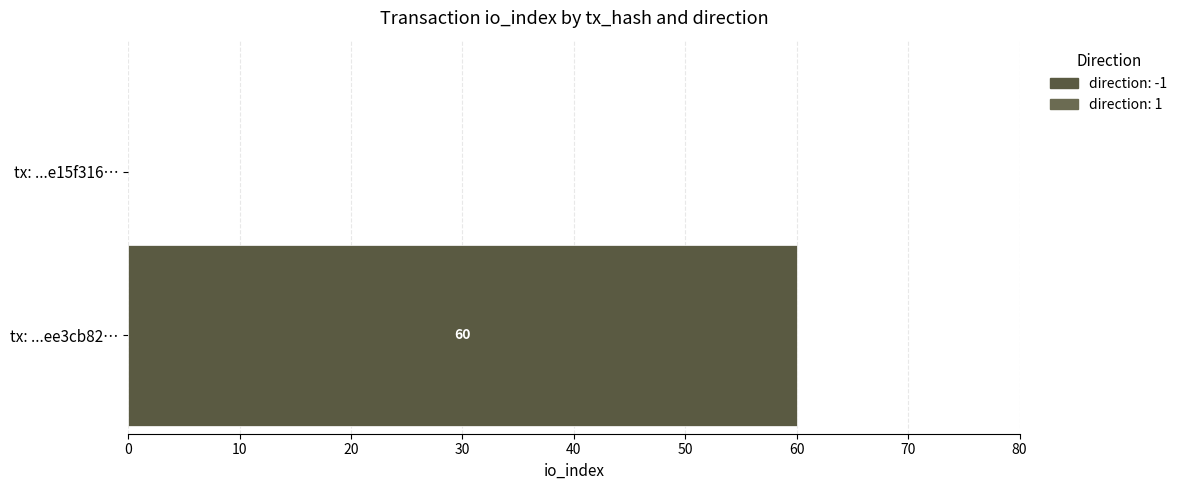

The value of fc188de10cd34fbeb3e70201d939c0eaee3cb82 at direction is 1. True or false?

False